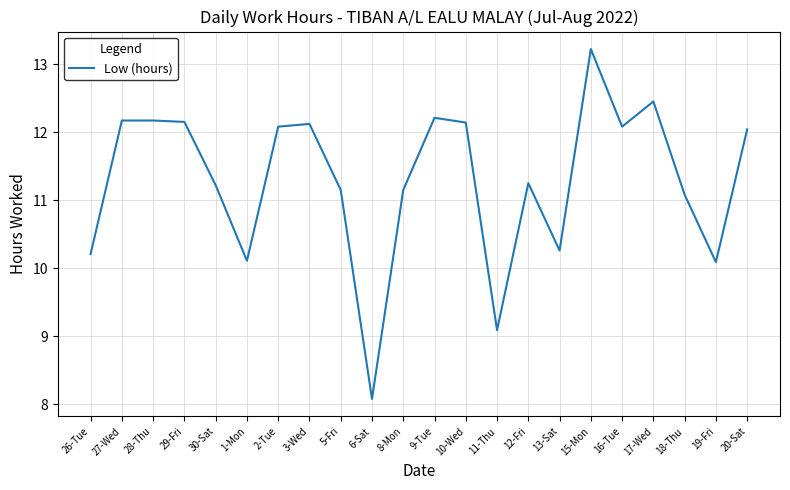

What is the difference between the maximum and minimum values?

5.1